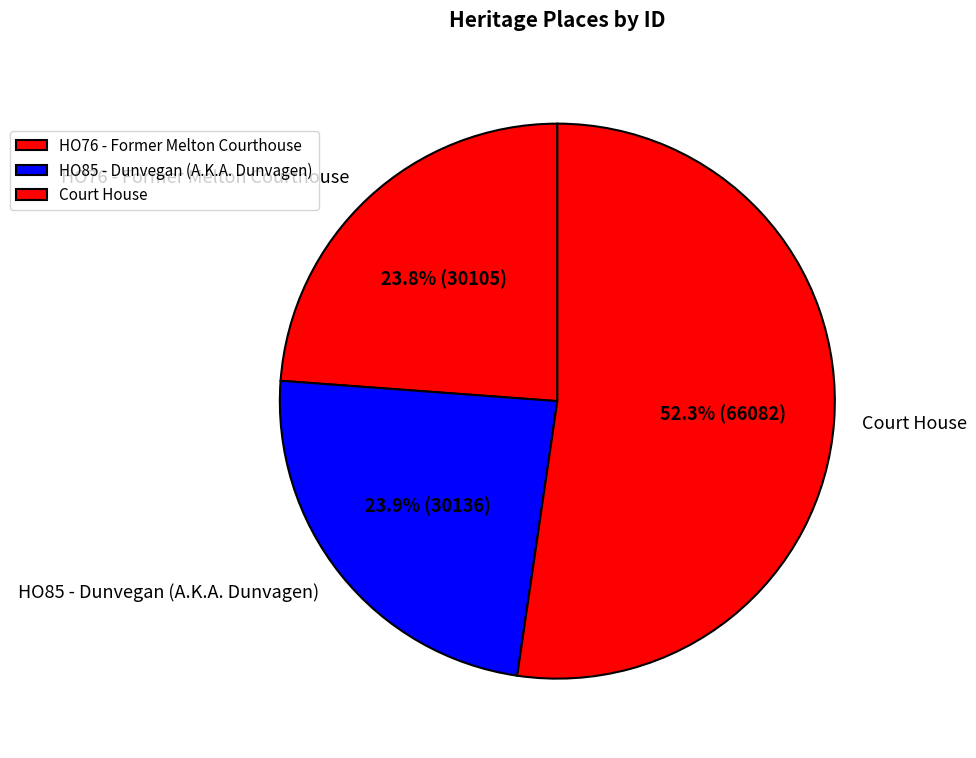

What is the ratio of the value at HO85 - Dunvegan (A.K.A. Dunvagen) to the value at Court House?

0.5